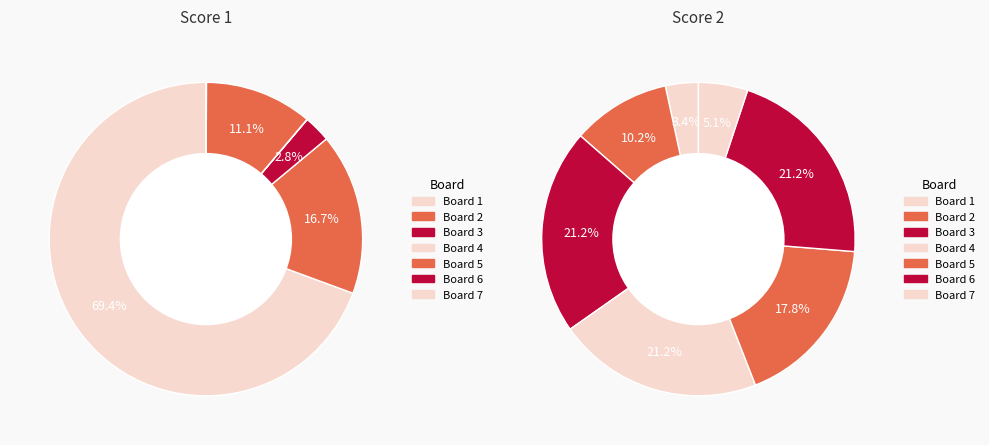

Rank the series by their average value, from lowest to highest.

Score 1, Score 2